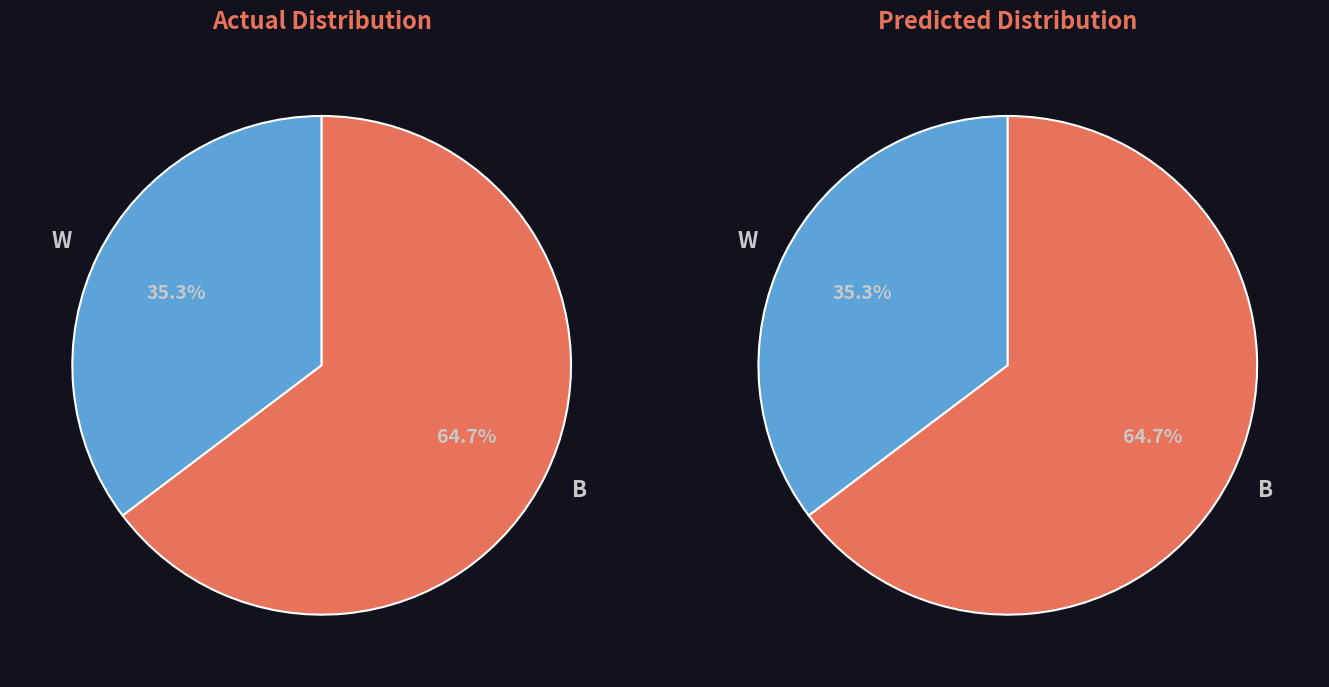

True or false: Stimmbezirk 1 accounts for 16% of the total.

False